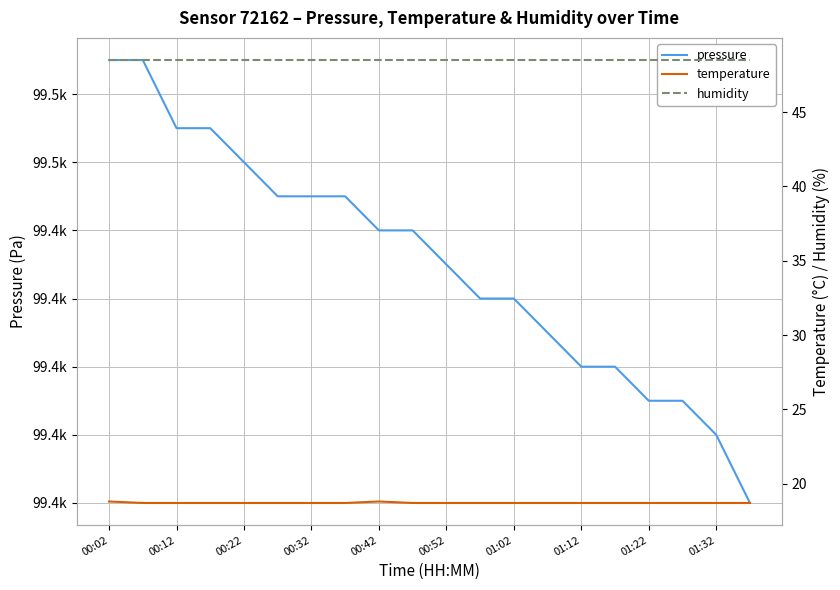

How many lines are shown in the chart?

3